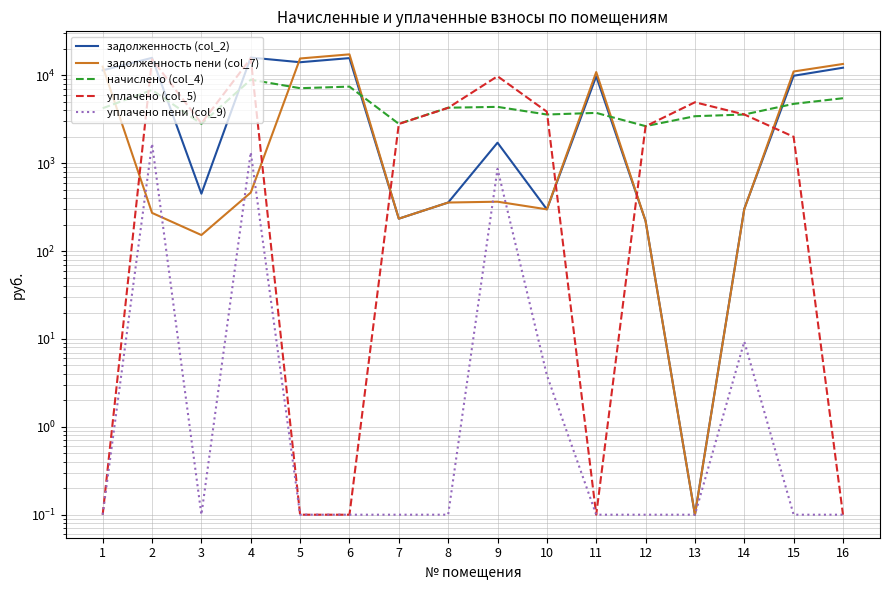

What is the total value across all series at 3?

6260.7